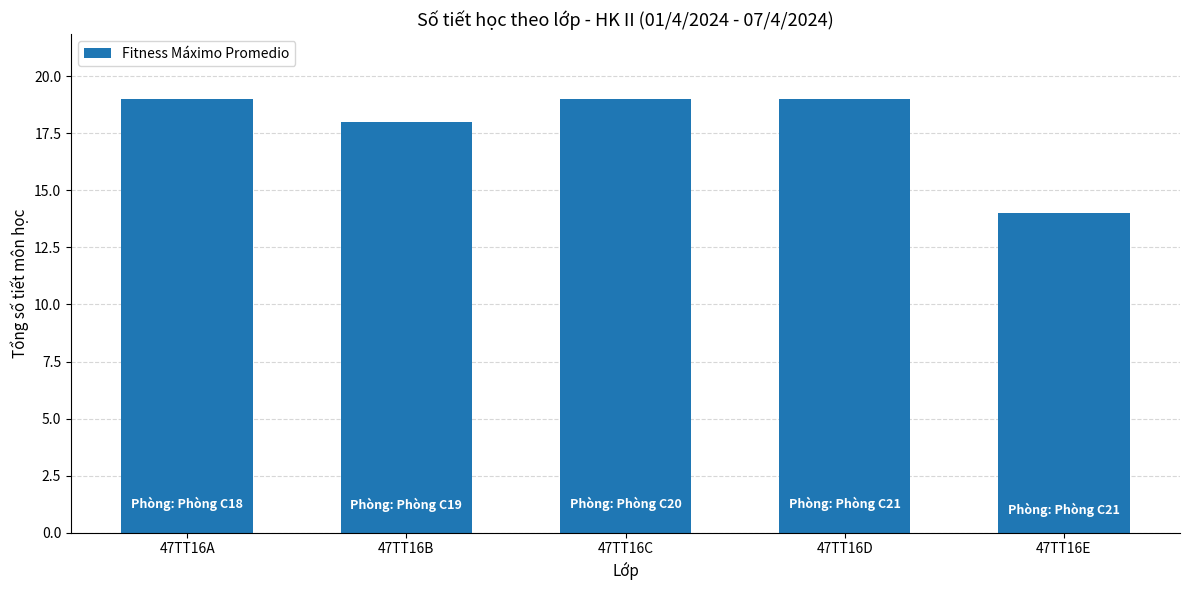

What is the minimum value shown in the chart?

14